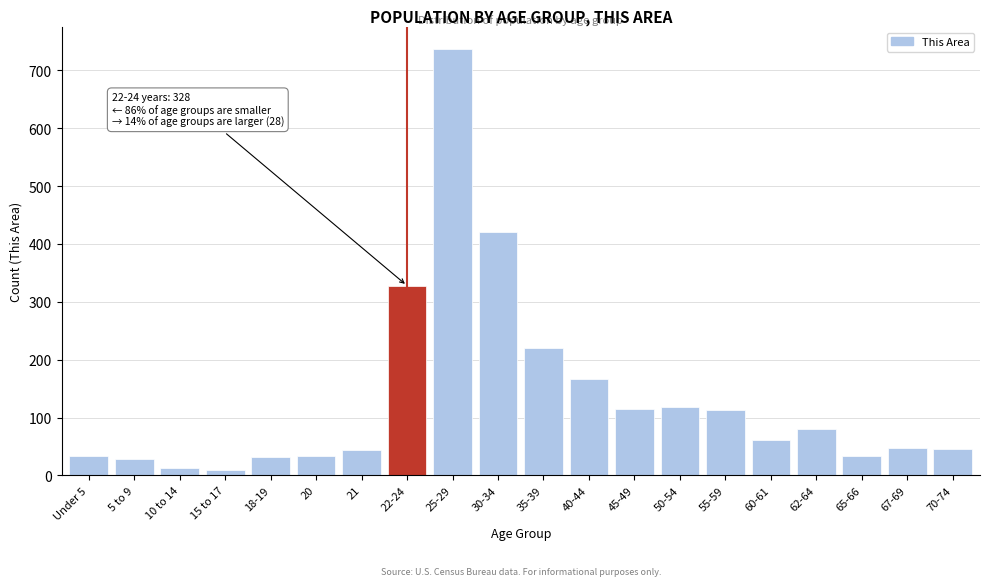

What is the maximum value shown in the chart?

738